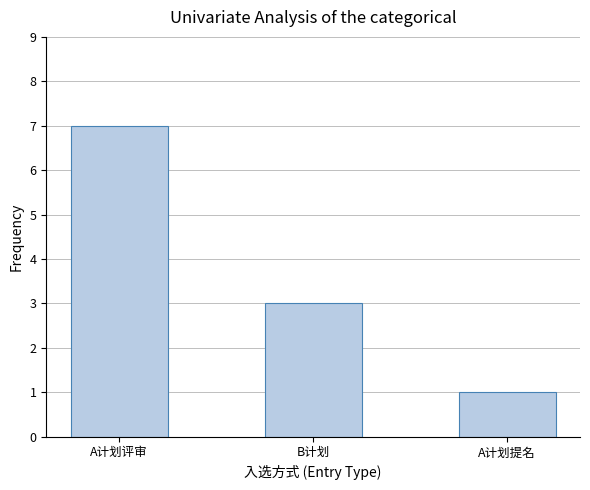

How many data points does each series have?

3